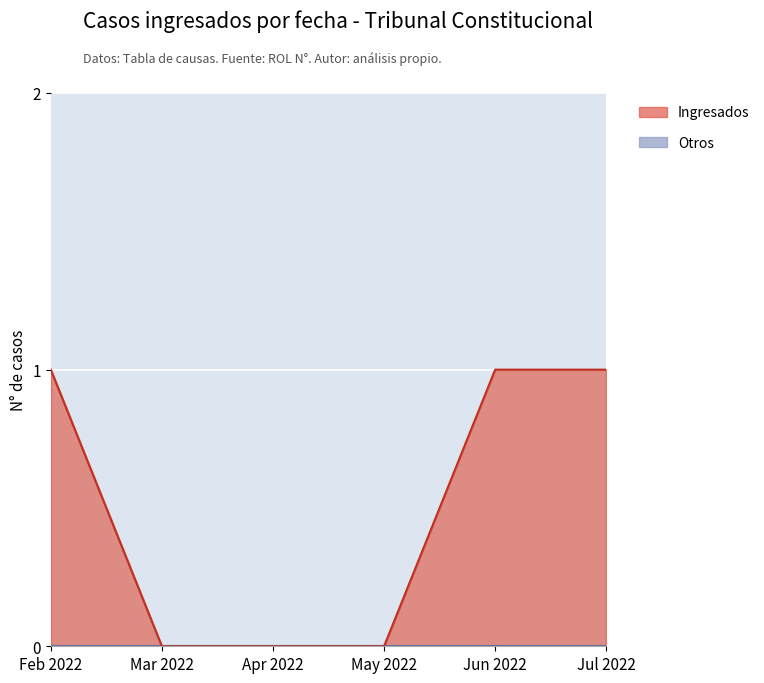

True or false: FECHA INGRESO has a value of 1 at 2022-07-19.

False